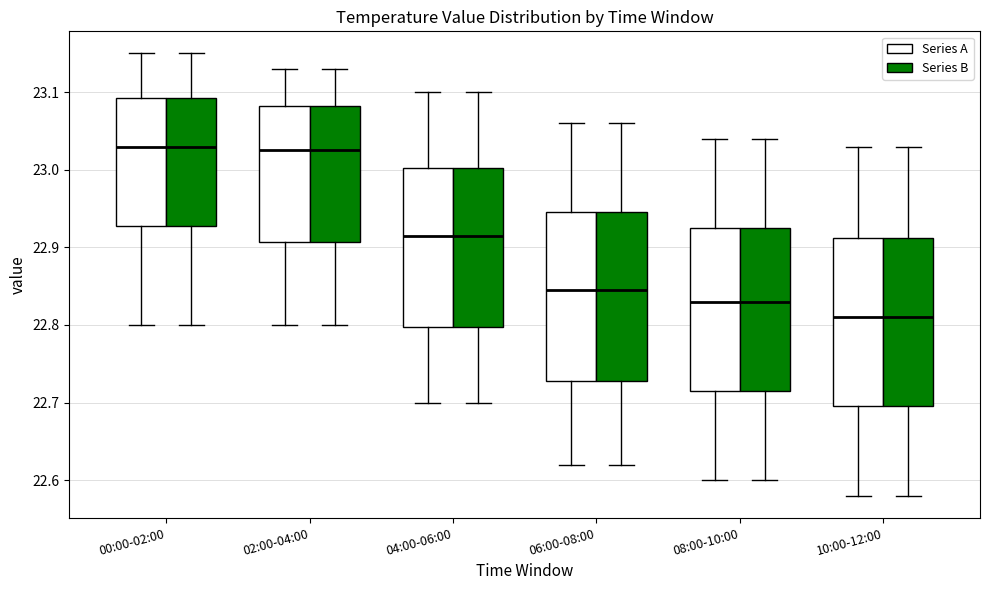

Reading left to right, read every box against the y-axis: the position of its median line, the range the box covers, and the ends of its whiskers. The values are not printed on the chart, so give them approximately, as read against the axis.

00:00-02:00 (Series A): median 23.03, box 22.93 to 23.09, whiskers 22.80 to 23.15
00:00-02:00 (Series B): median 23.03, box 22.93 to 23.09, whiskers 22.80 to 23.15
02:00-04:00 (Series A): median 23.03, box 22.91 to 23.08, whiskers 22.80 to 23.13
02:00-04:00 (Series B): median 23.03, box 22.91 to 23.08, whiskers 22.80 to 23.13
04:00-06:00 (Series A): median 22.92, box 22.80 to 23.00, whiskers 22.70 to 23.10
04:00-06:00 (Series B): median 22.92, box 22.80 to 23.00, whiskers 22.70 to 23.10
06:00-08:00 (Series A): median 22.85, box 22.73 to 22.95, whiskers 22.62 to 23.06
06:00-08:00 (Series B): median 22.85, box 22.73 to 22.95, whiskers 22.62 to 23.06
08:00-10:00 (Series A): median 22.83, box 22.72 to 22.93, whiskers 22.60 to 23.04
08:00-10:00 (Series B): median 22.83, box 22.72 to 22.93, whiskers 22.60 to 23.04
10:00-12:00 (Series A): median 22.81, box 22.70 to 22.91, whiskers 22.58 to 23.03
10:00-12:00 (Series B): median 22.81, box 22.70 to 22.91, whiskers 22.58 to 23.03